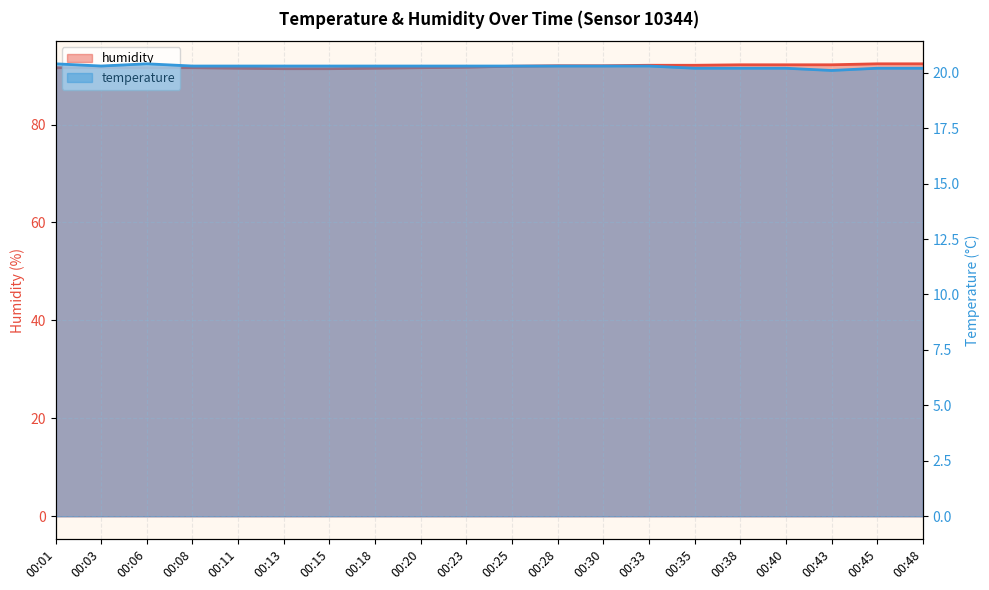

What is the approximate value of humidity at 00:33?

92.1